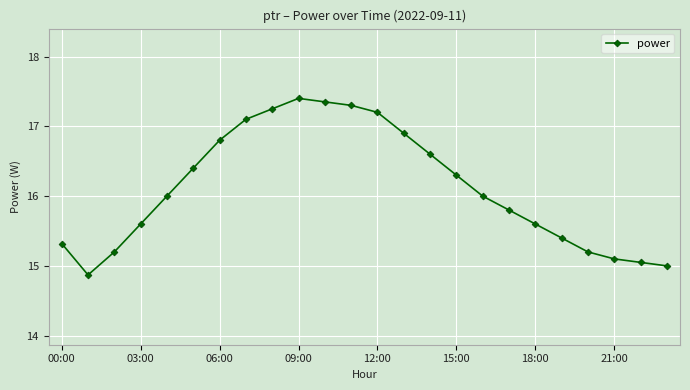

What is the sum of all values?

386.7